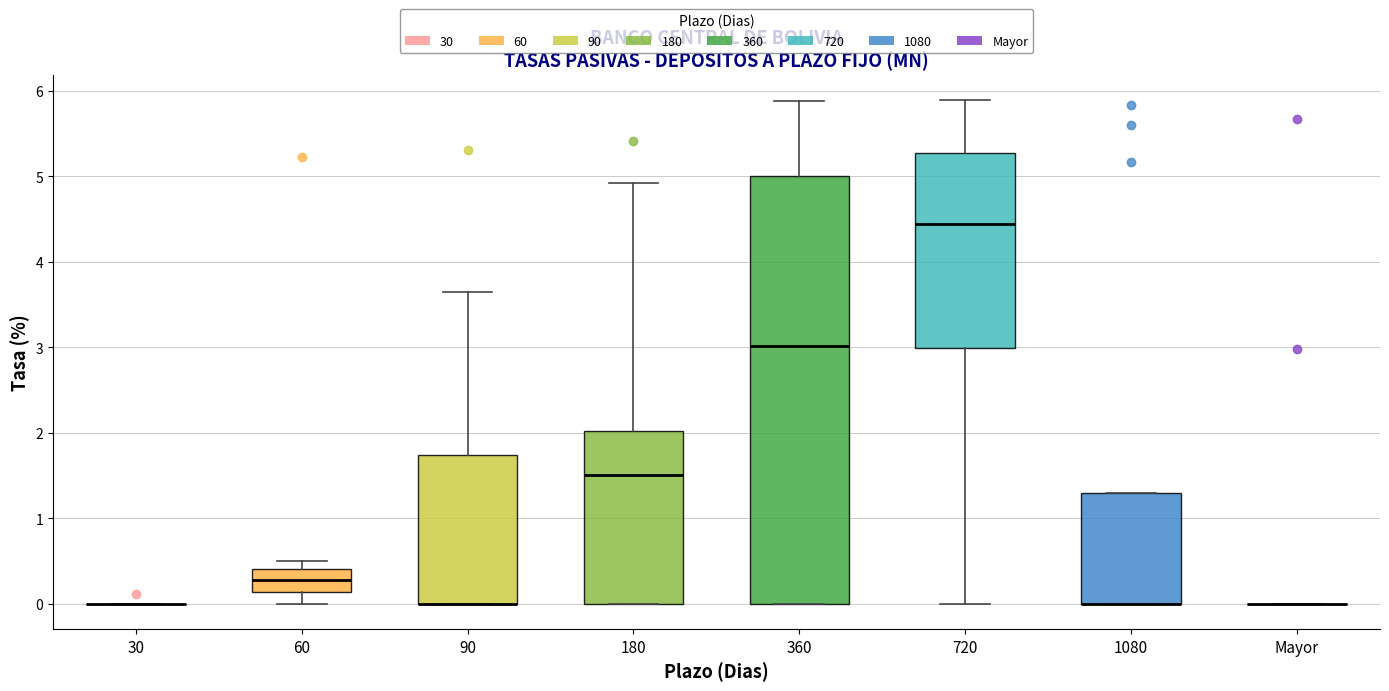

Which box is the tallest, from its lower edge to its upper edge?

360